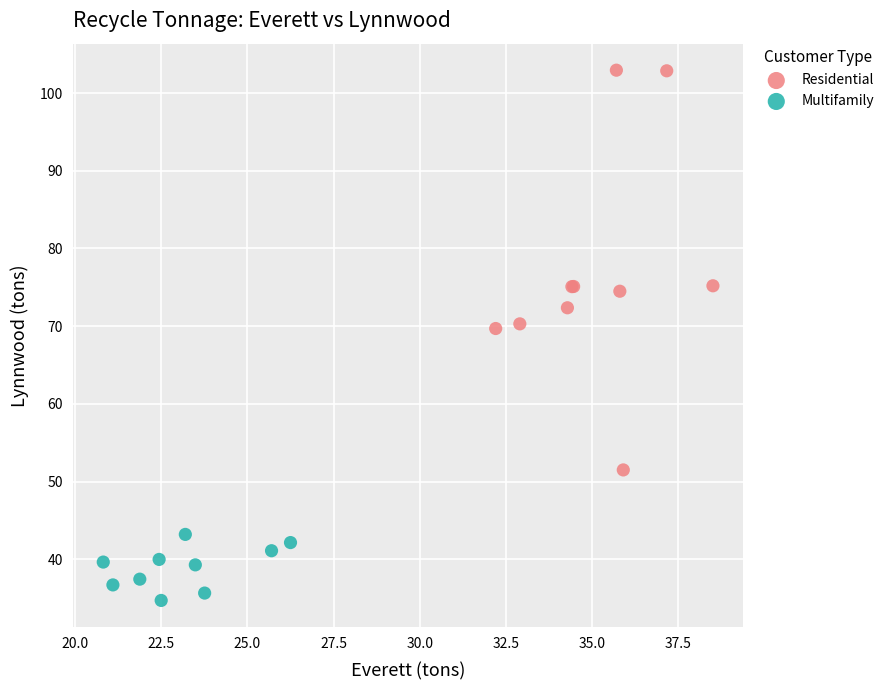

What are all the series names shown in the legend?

Residential, Multifamily